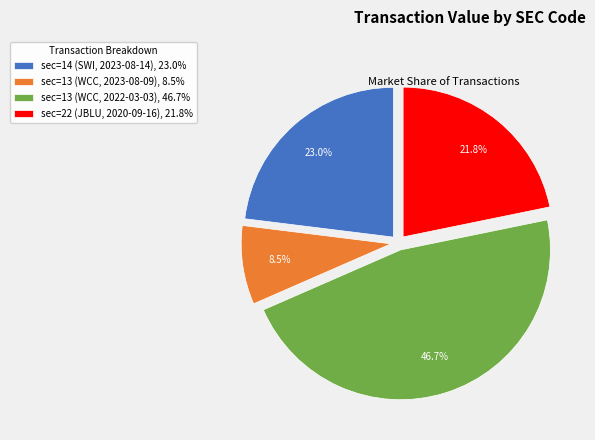

What is the total percentage of sec=13 (WCC, 2023-08-09), 8.5% and sec=22 (JBLU, 2020-09-16), 21.8%?

30.3%